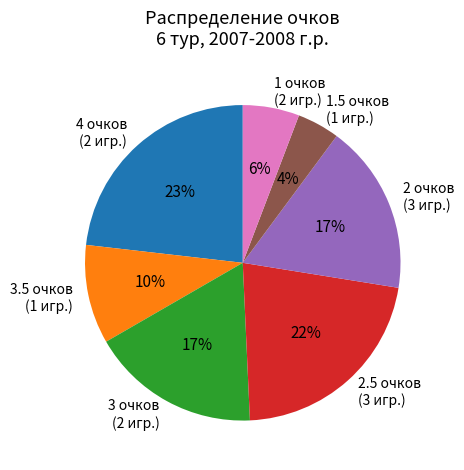

Between 1.5 очков (1 игр.) and 1 очков (2 игр.), which is larger?

1 очков (2 игр.)